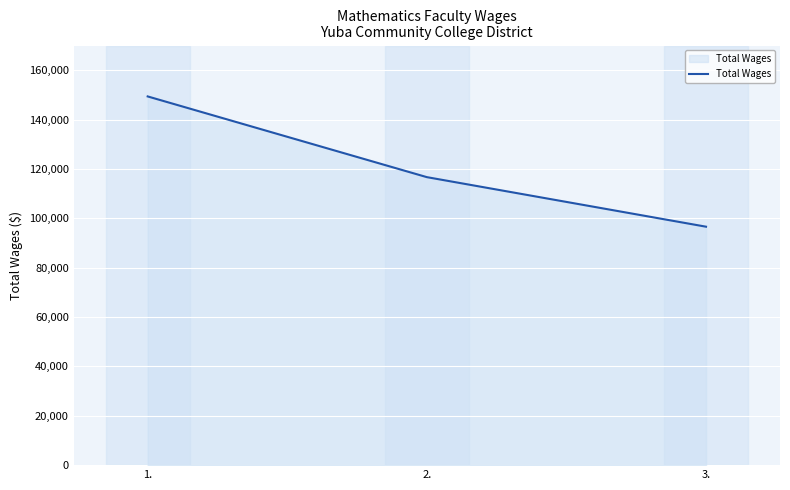

What is the greatest value displayed?

149382